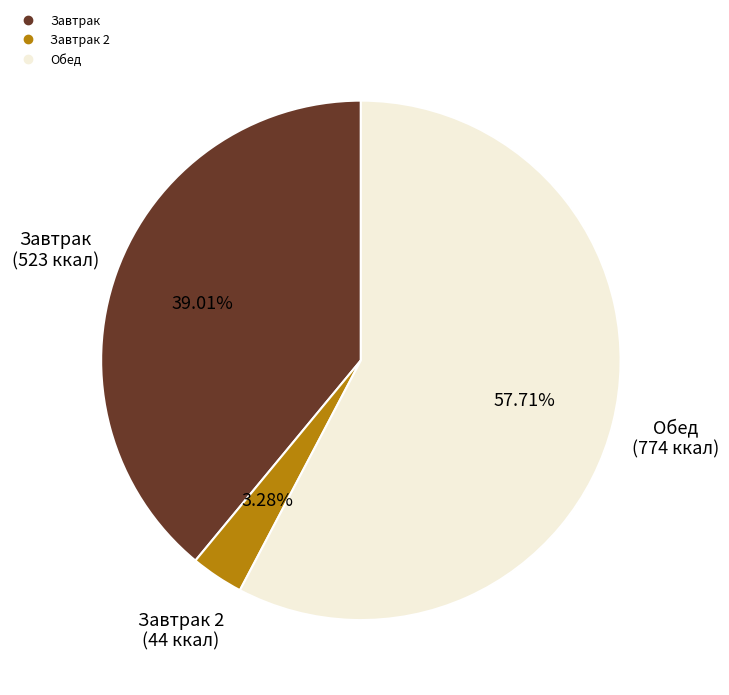

Is there a majority slice in this chart?

Yes